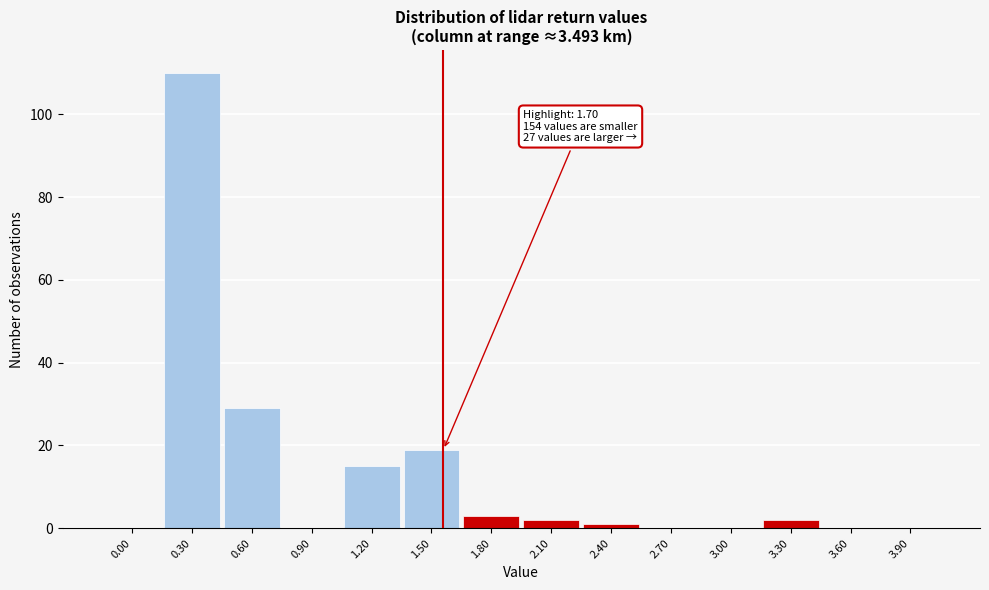

Reading left to right, list all the values displayed in this chart.

0.00=0	0.30=110	0.60=29	0.90=0	1.20=15	1.50=19	1.80=3	2.10=2	2.40=1	2.70=0	3.00=0	3.30=2	3.60=0	3.90=0